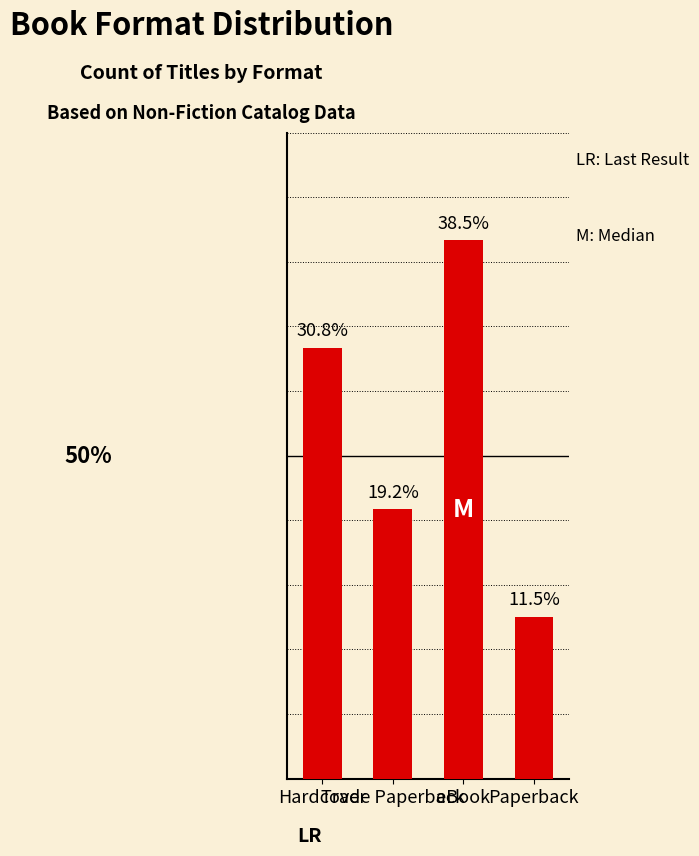

Does the chart contain any negative values?

No